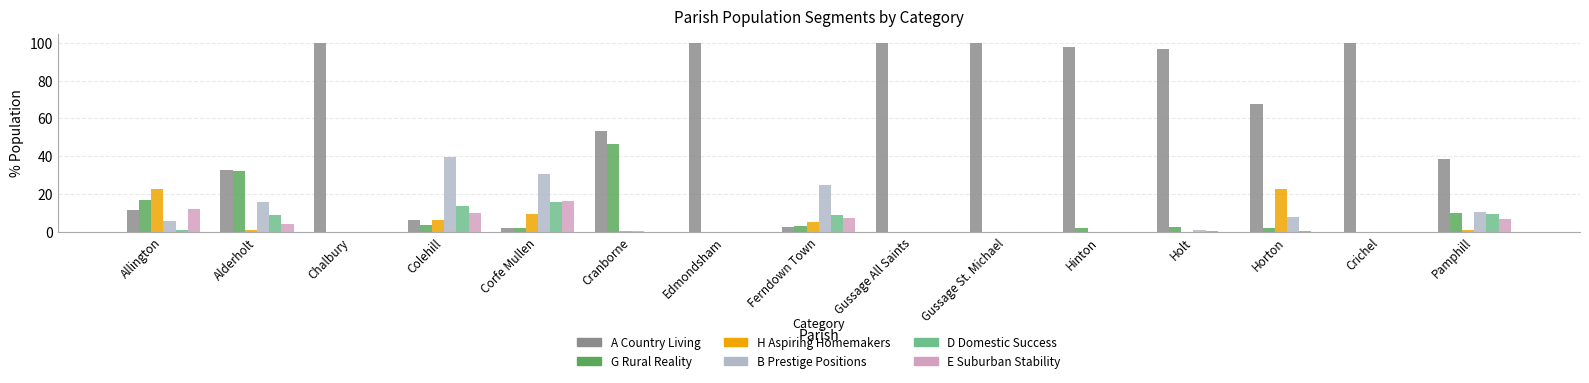

Which series has the largest total across all categories?

A Country Living